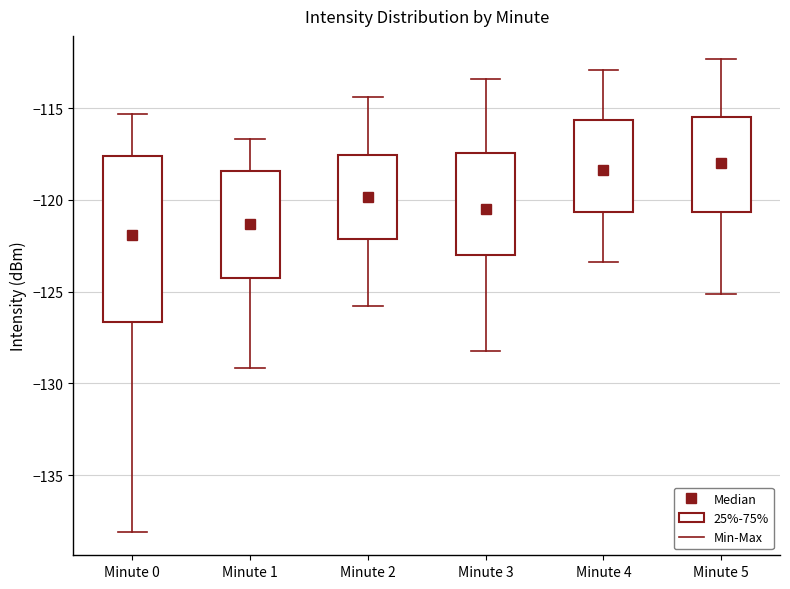

Where does the upper whisker of the box for Minute 5 end on the y-axis? The values are not printed on the chart, so give them approximately, as read against the axis.

-112.5